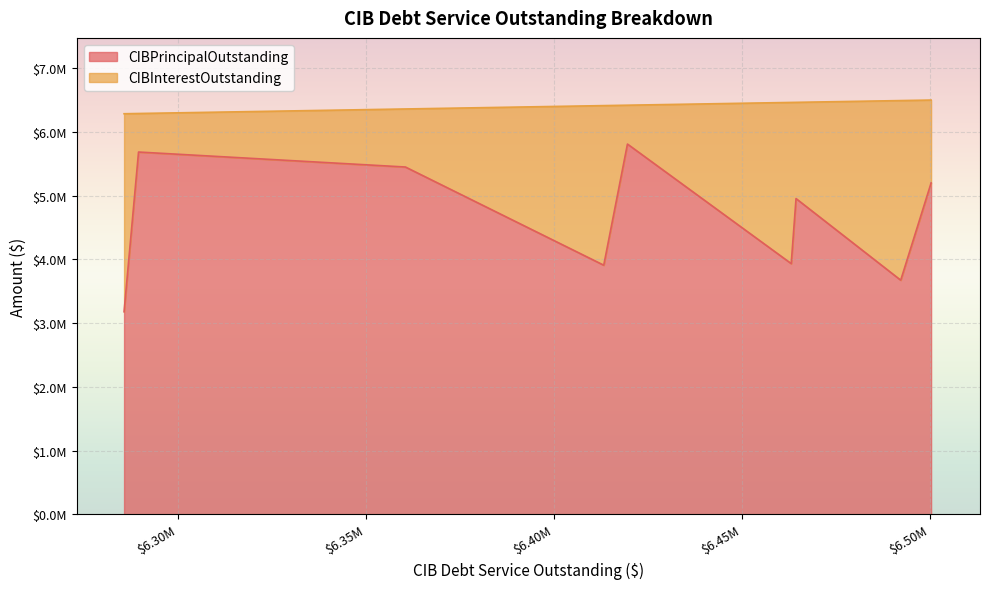

The CIBInterestOutstanding series shows 910531.2 at Harris County MUD 158. True or false?

True